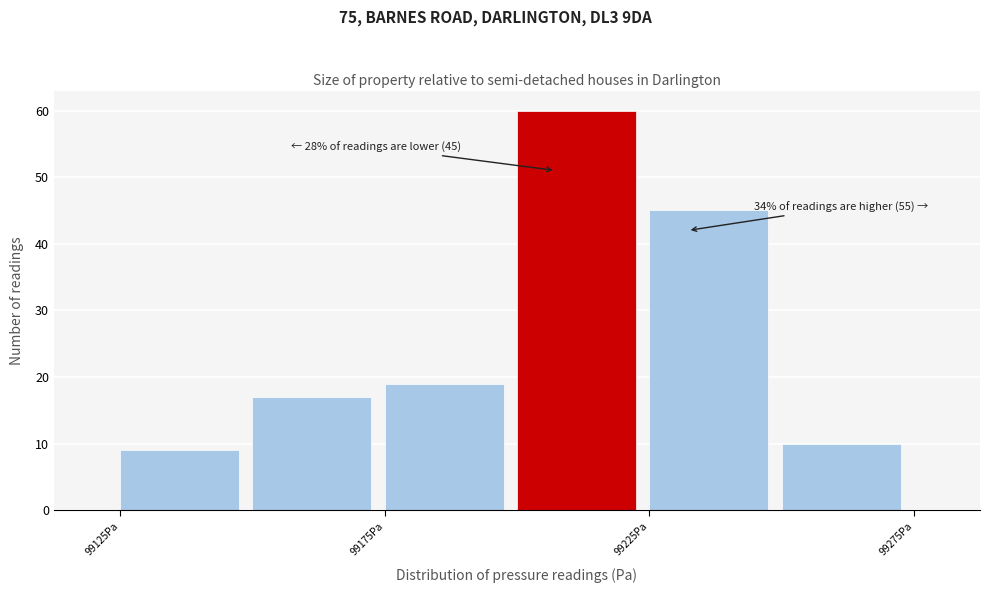

Which range on the x-axis has the tallest bar?

99200 to 99225